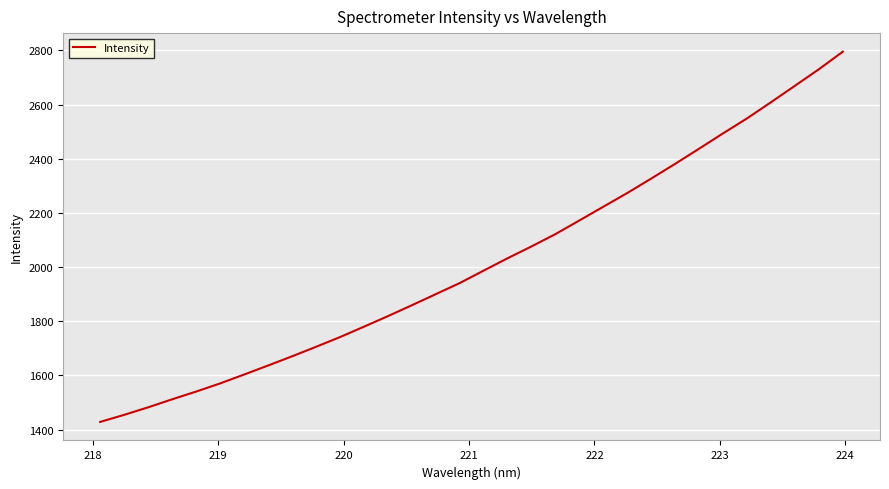

What is the greatest value displayed?

2795.8